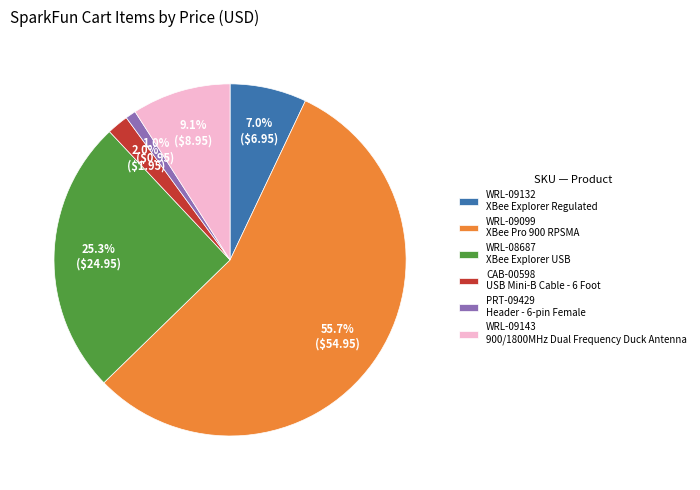

What is the smallest slice in the pie chart?

PRT-09429